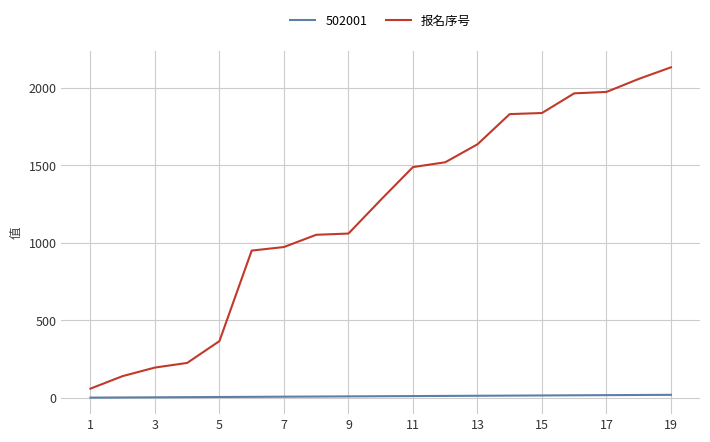

What is the greatest value displayed?

2133